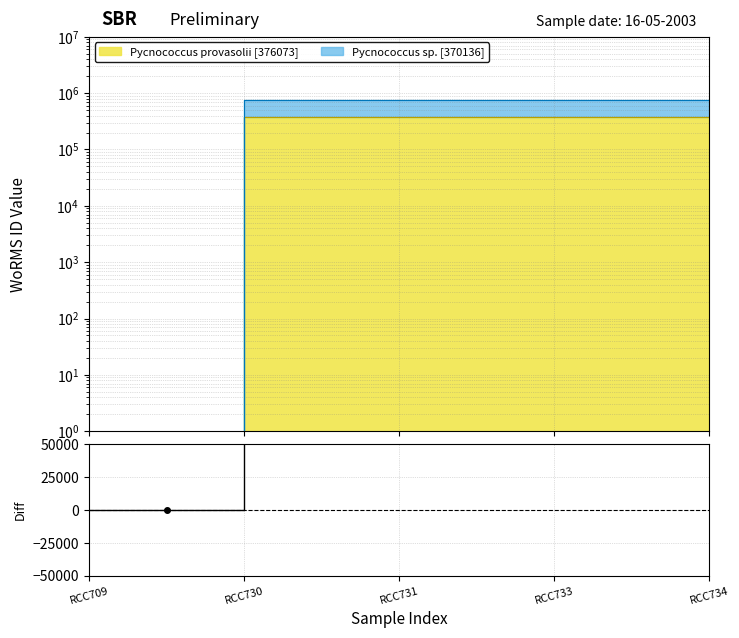

The chart shows a value of 549644 at RCC730. True or false?

False